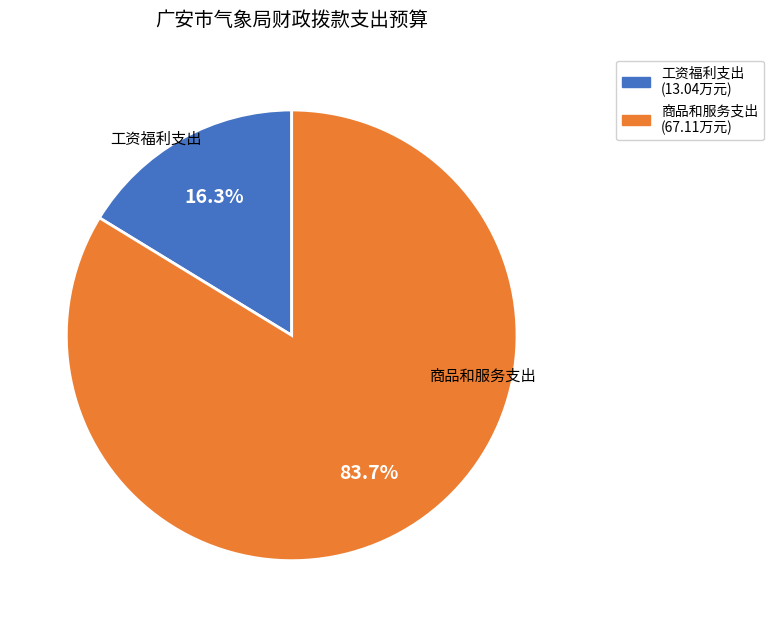

To the nearest percent, what is the combined percentage of 商品和服务支出 and 工资福利支出?

100%